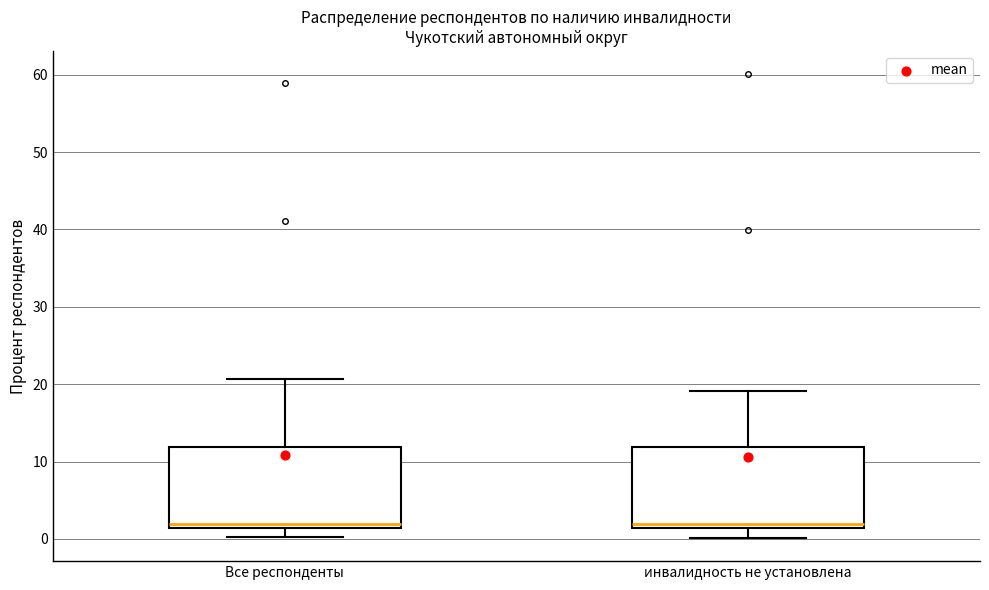

Reading left to right, read every box against the y-axis: the position of its median line, the range the box covers, and the ends of its whiskers. The values are not printed on the chart, so give them approximately, as read against the axis.

Все респонденты: median 2, box 1 to 12, whiskers 0 to 21
инвалидность не установлена: median 2, box 1 to 12, whiskers 0 to 19